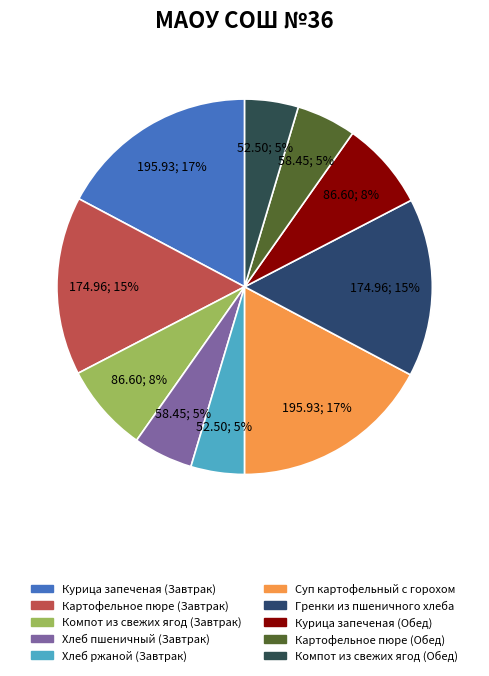

What percentage is the Компот из свежих ягод (Обед) slice, to the nearest percent?

5%